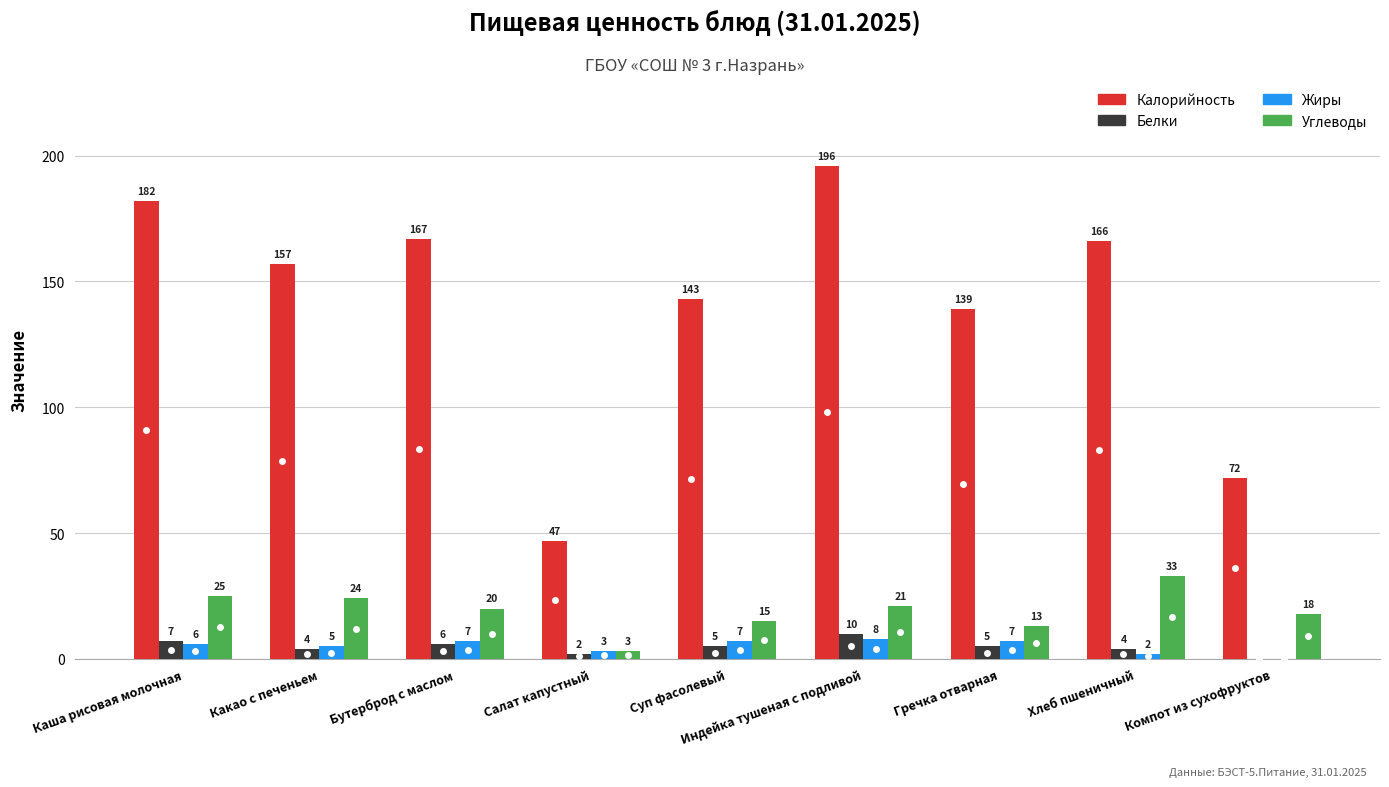

Reading left to right, what are all the values shown in this chart?

Калорийность: Каша рисовая молочная=182	Какао с печеньем=157	Бутерброд с маслом=167	Салат капустный=47	Суп фасолевый=143	Индейка тушеная с подливой=196	Гречка отварная=139	Хлеб пшеничный=166	Компот из сухофруктов=72
Белки: Каша рисовая молочная=7	Какао с печеньем=4	Бутерброд с маслом=6	Салат капустный=2	Суп фасолевый=5	Индейка тушеная с подливой=10	Гречка отварная=5	Хлеб пшеничный=4	Компот из сухофруктов=0
Жиры: Каша рисовая молочная=6	Какао с печеньем=5	Бутерброд с маслом=7	Салат капустный=3	Суп фасолевый=7	Индейка тушеная с подливой=8	Гречка отварная=7	Хлеб пшеничный=2	Компот из сухофруктов=0
Углеводы: Каша рисовая молочная=25	Какао с печеньем=24	Бутерброд с маслом=20	Салат капустный=3	Суп фасолевый=15	Индейка тушеная с подливой=21	Гречка отварная=13	Хлеб пшеничный=33	Компот из сухофруктов=18